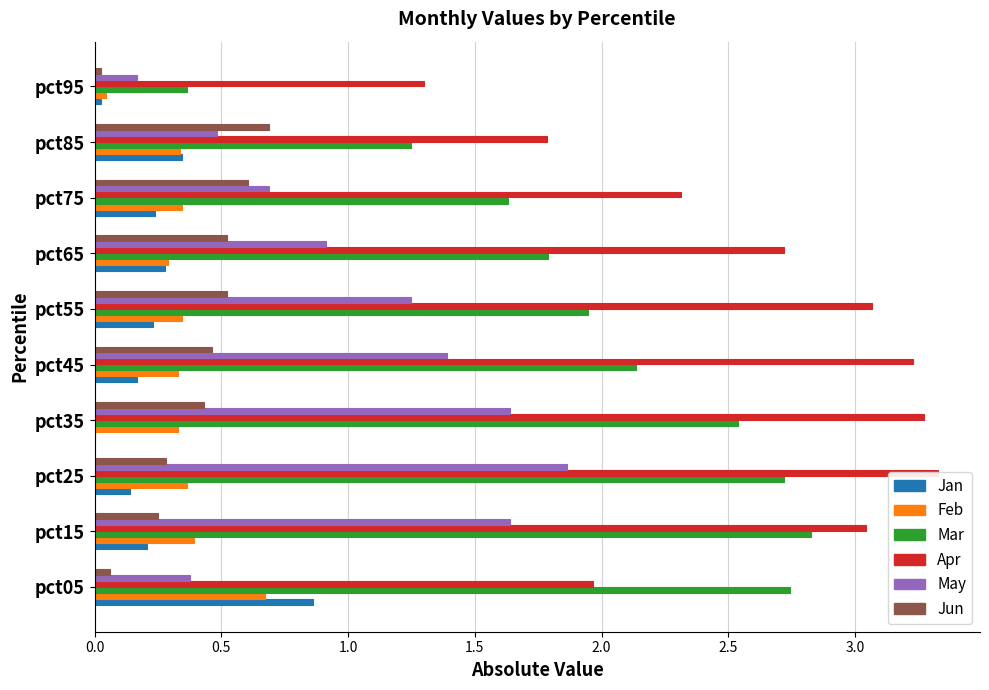

What is the average value of the Mar series?

2.0